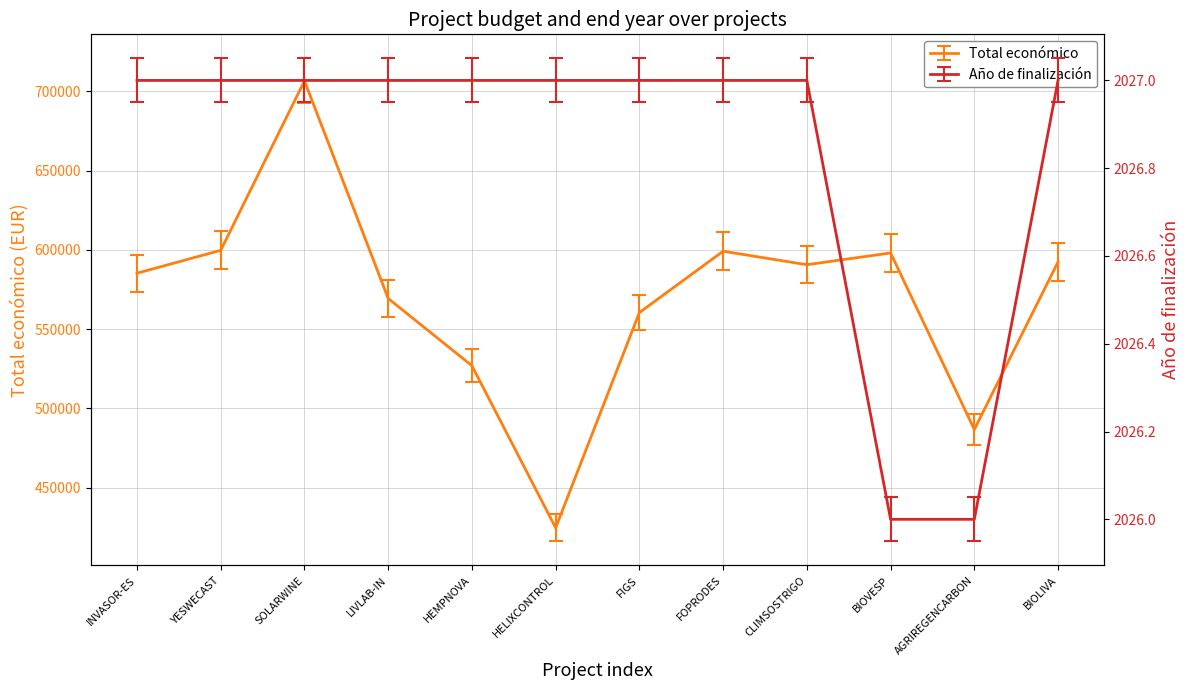

What is the value of the Año de finalización point at the 9th from the left?

2027